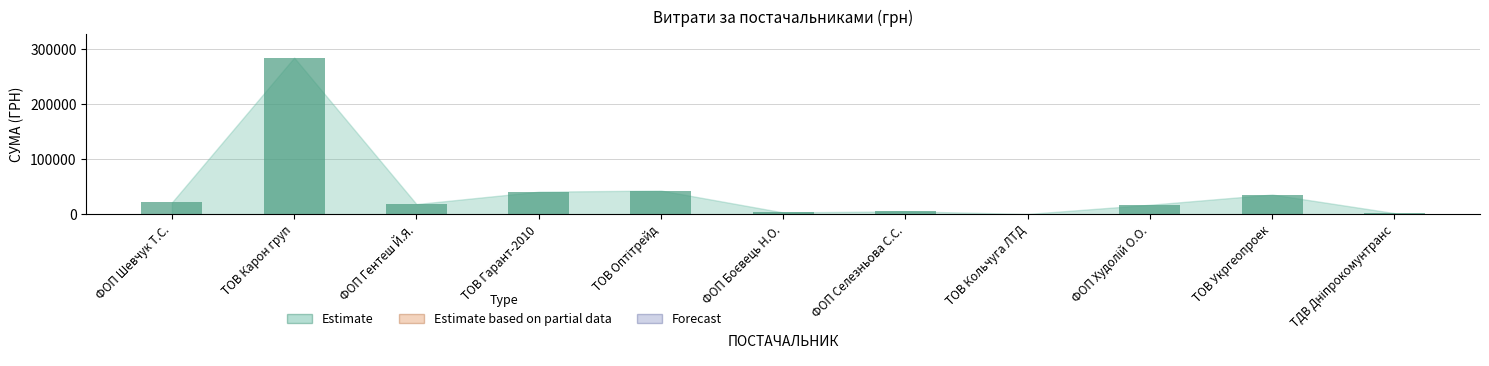

What is the maximum value shown in the chart?

285013.9